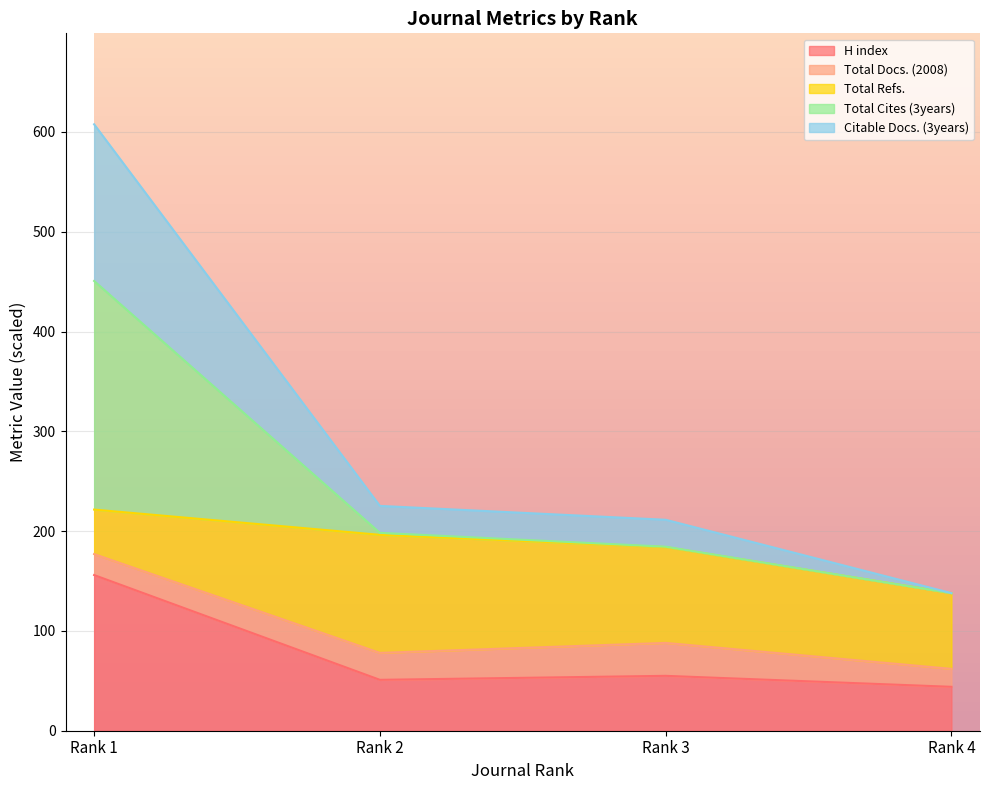

The value of H index at Rank 2 is 51.0. True or false?

True